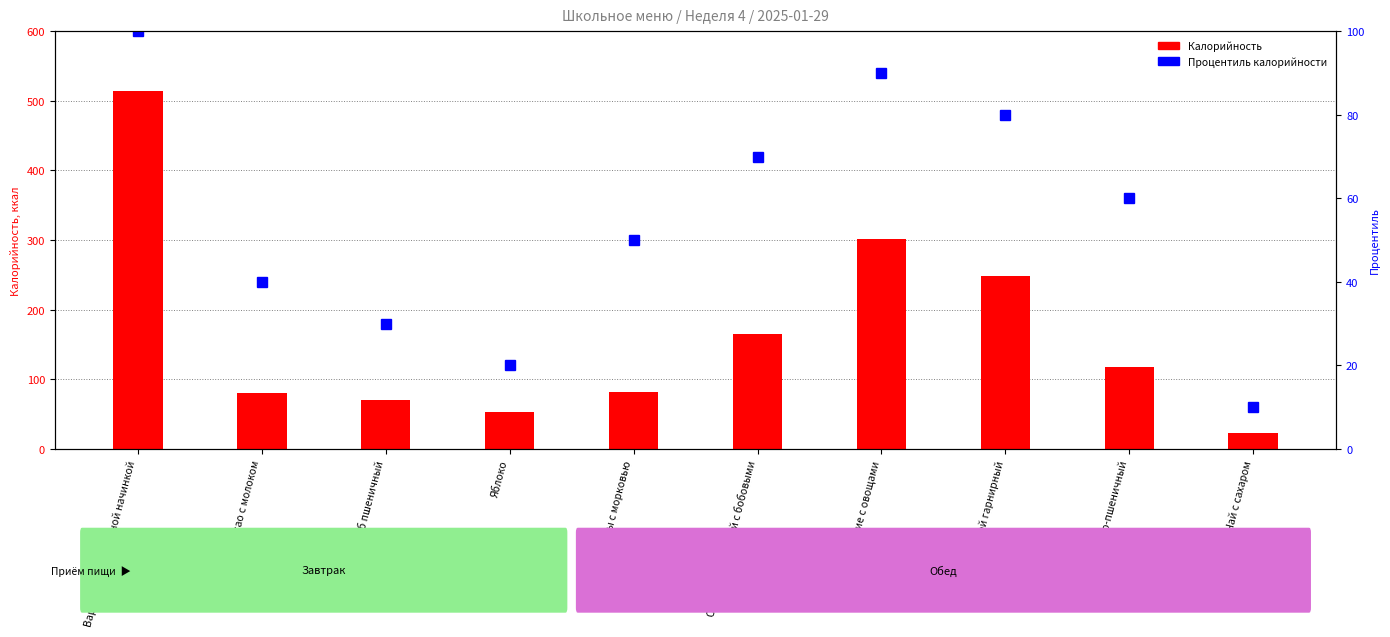

Reading left to right, what are all the values shown in this chart?

Калорийность: 513.7	81.0	70.3	53.3	81.5	164.8	302.0	249.0	117.2	23.3
Процентиль калорийности: 100.0	40.0	30.0	20.0	50.0	70.0	90.0	80.0	60.0	10.0